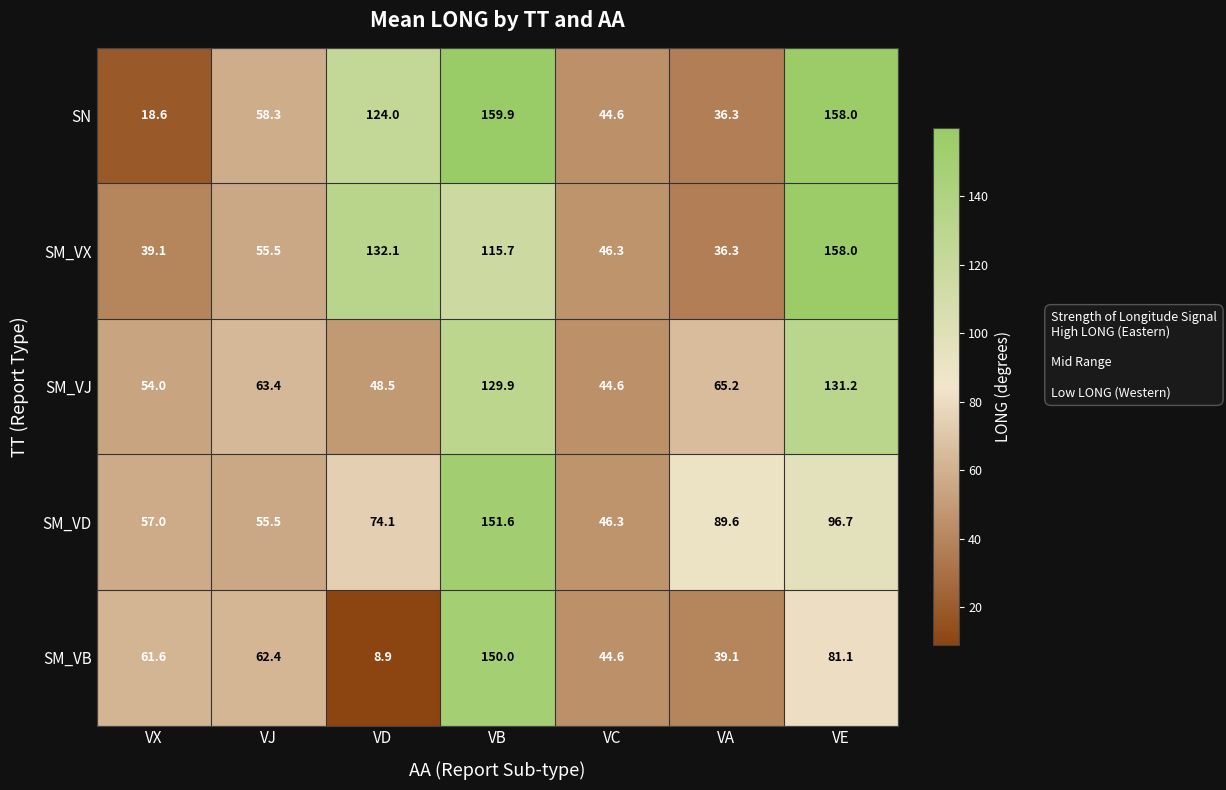

What is the difference between the maximum and minimum values in the SN series?

141.3